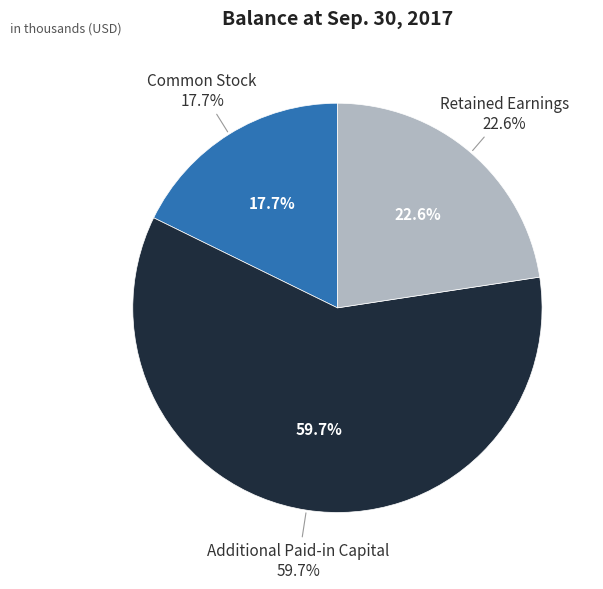

What is the change in value from Common Stock to Additional Paid-in Capital?

+22125